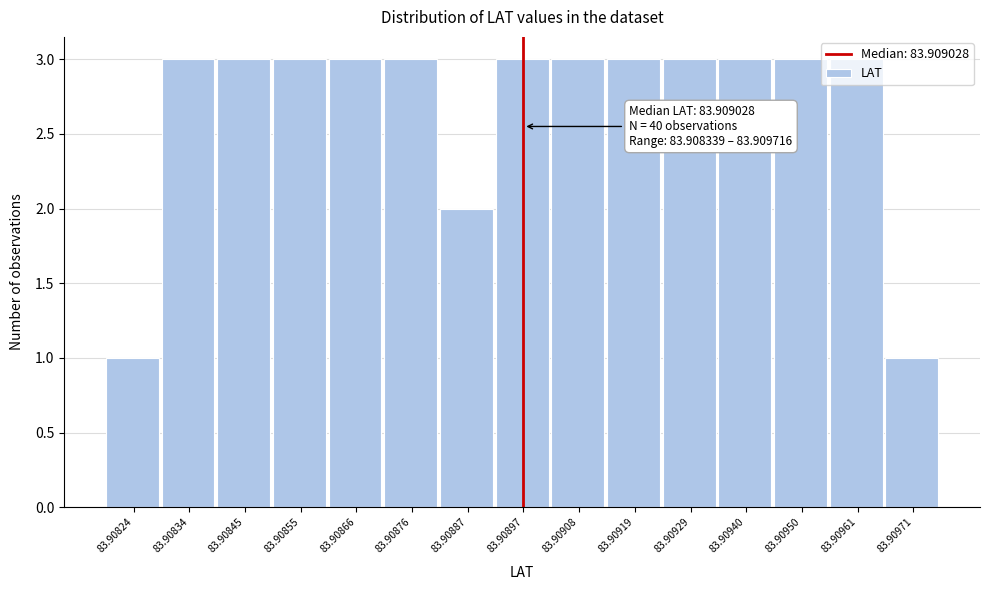

What is the average value?

3